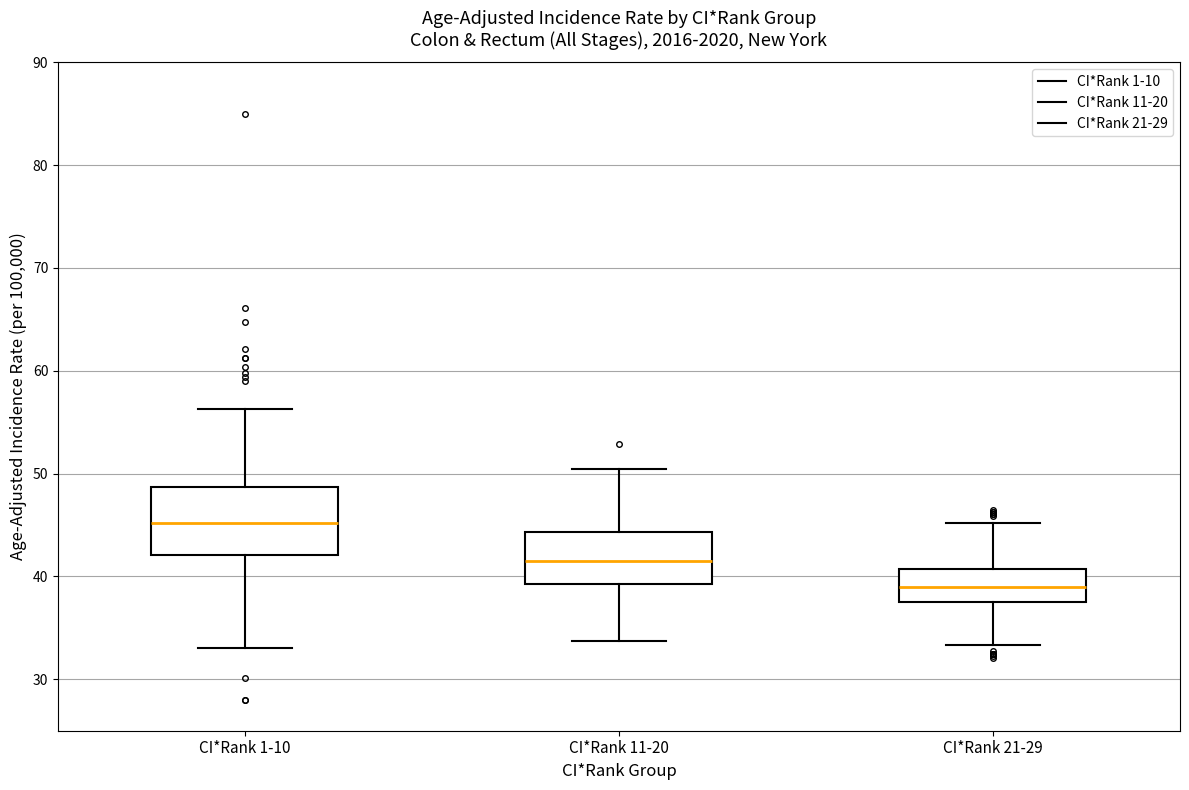

Reading left to right, read every box against the y-axis: the position of its median line, the range the box covers, and the ends of its whiskers. The values are not printed on the chart, so give them approximately, as read against the axis.

CI*Rank 1-10: median 45, box 42 to 49, whiskers 33 to 56
CI*Rank 11-20: median 42, box 39 to 44, whiskers 34 to 50
CI*Rank 21-29: median 39, box 38 to 41, whiskers 33 to 45